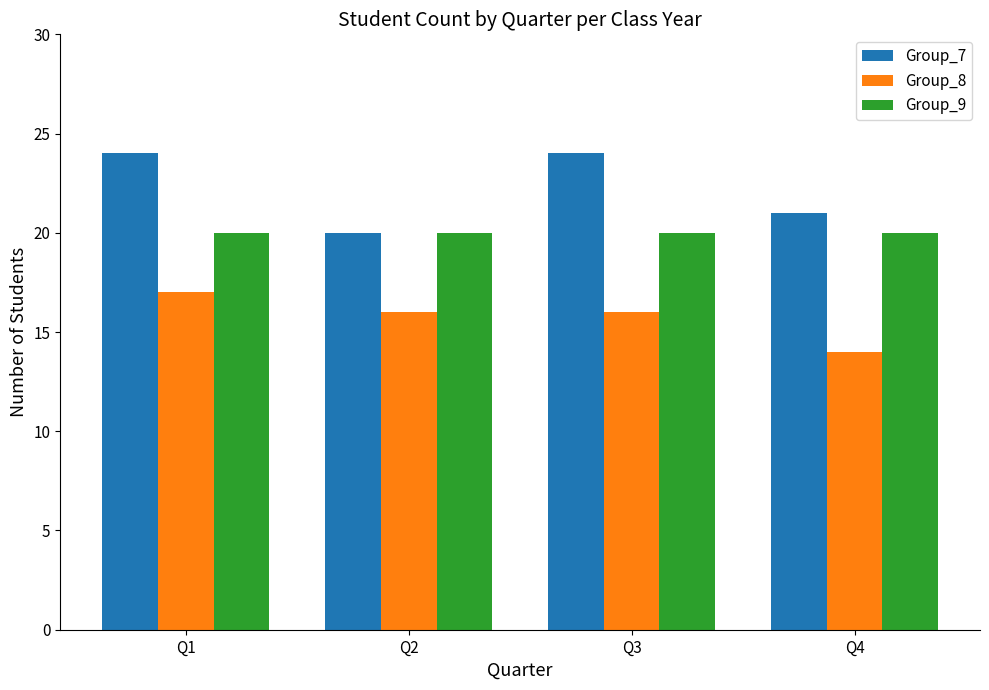

Does the chart contain stacked bars?

No